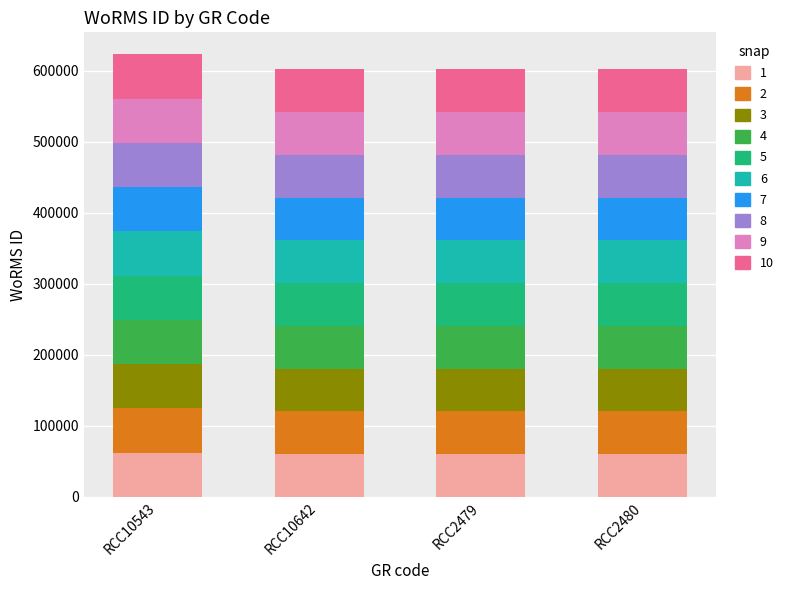

What is the average value of the 1 series?

60725